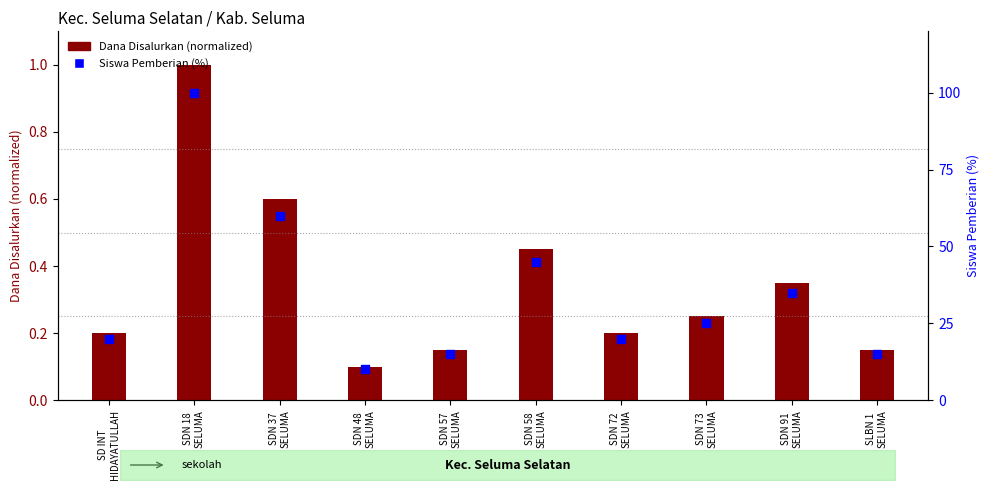

At how many categories does at least one series exceed 5?

10